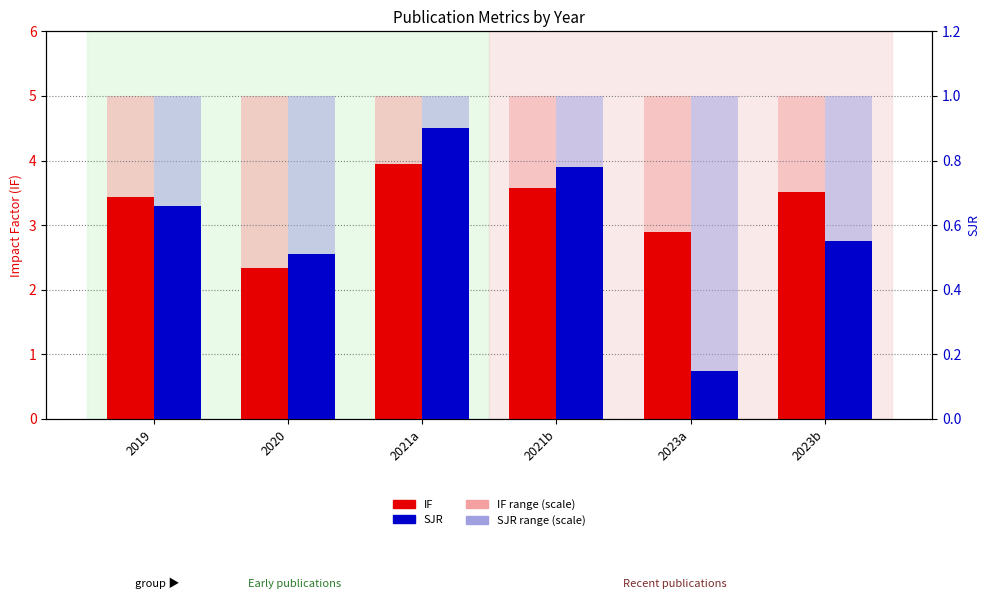

Which series has the largest range (max minus min)?

IF